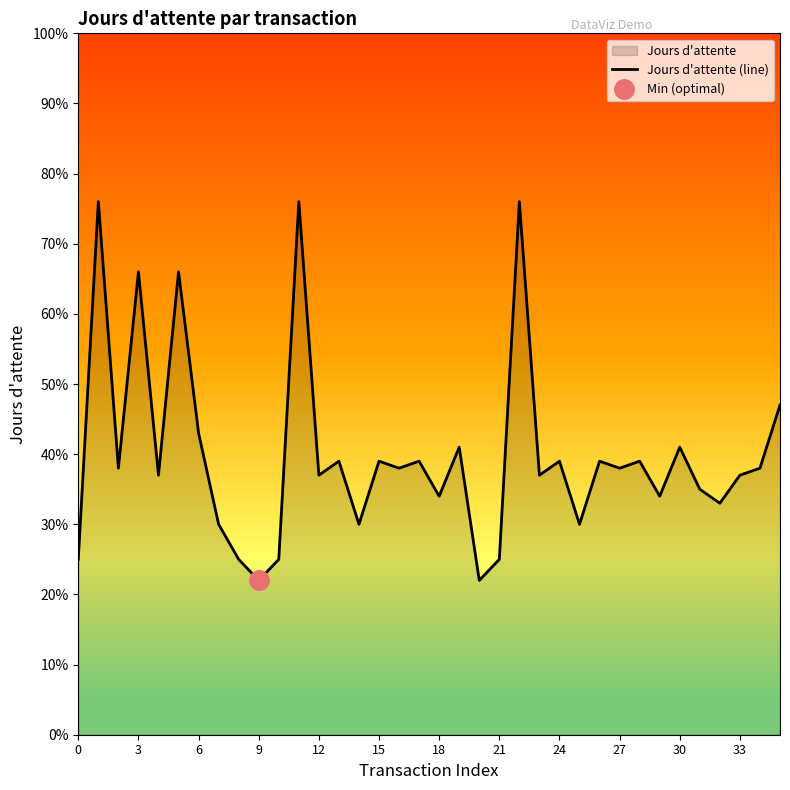

What is the value of the 21st point from the left?

22